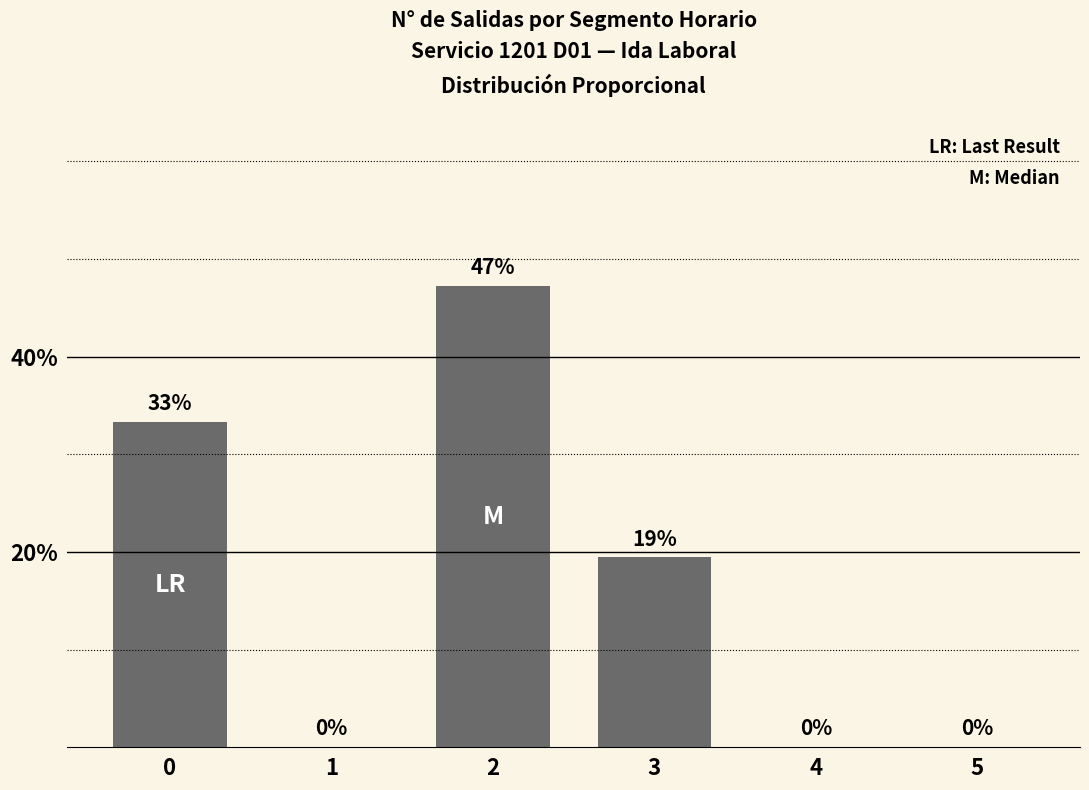

Between 4 and 3, which is larger?

3